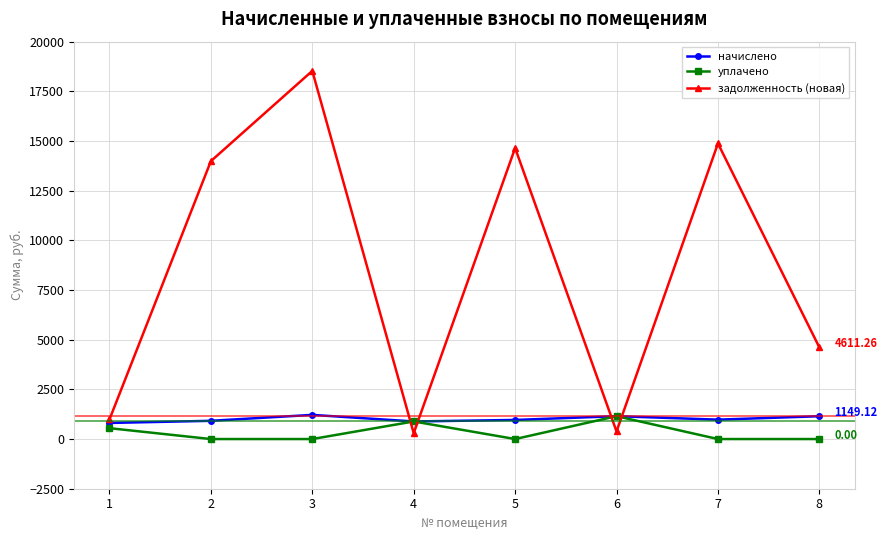

Which series has the largest range (max minus min)?

задолженность (новая)